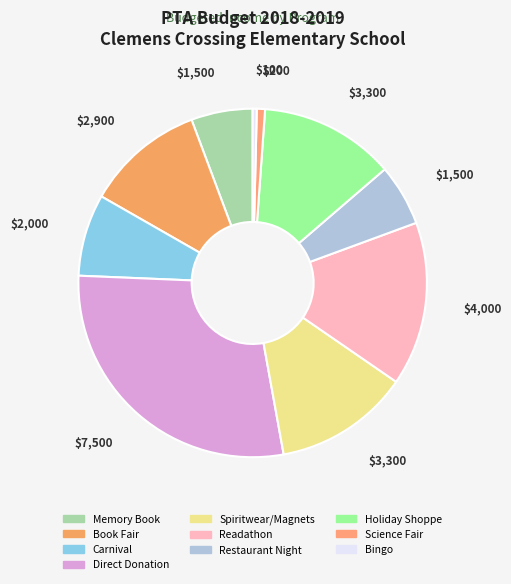

Is it true that Memory Book is 6% of the pie?

True